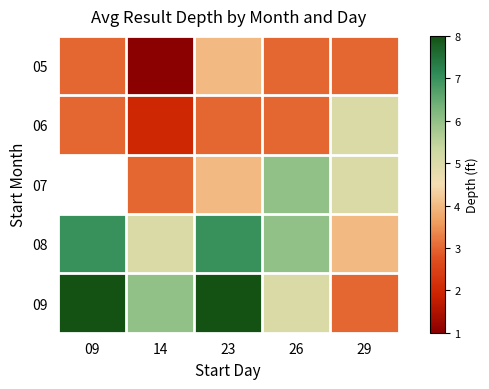

Which series has the largest total across all categories?

09